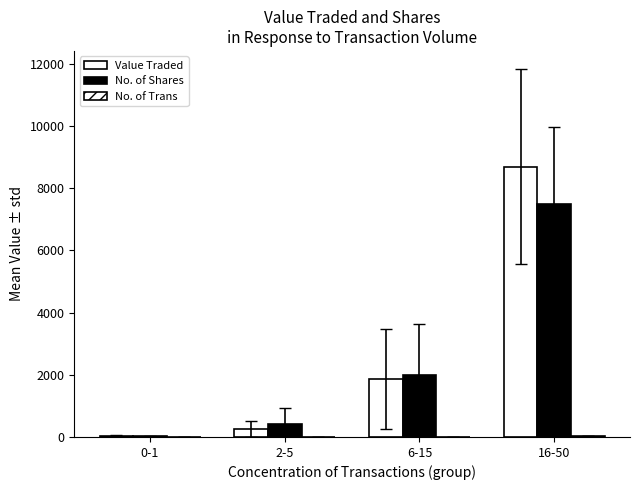

How many series are shown in this chart?

3